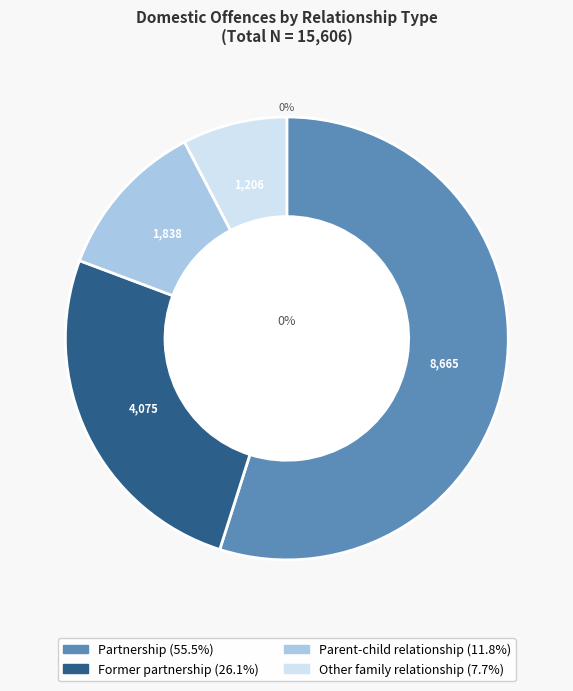

To the nearest percent, what portion does Parent-child relationship represent?

12%